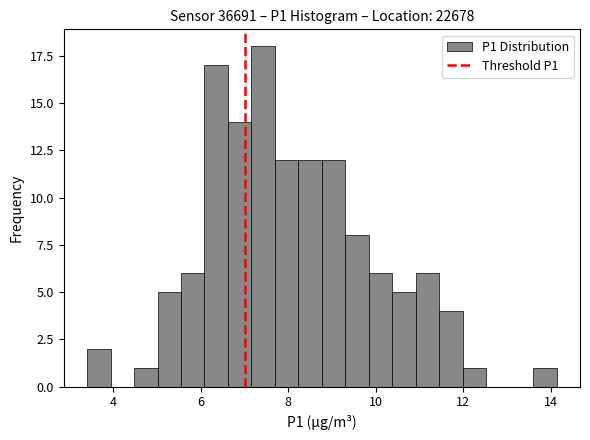

Around what value on the x-axis is the tallest bar? Give the approximate position of its centre, as read against the axis.

7.4